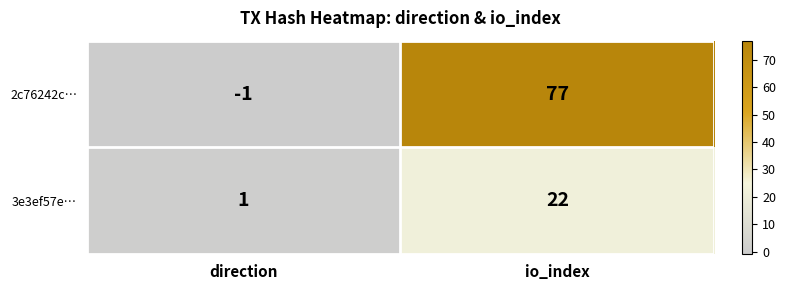

Which category has the highest value across all series?

io_index